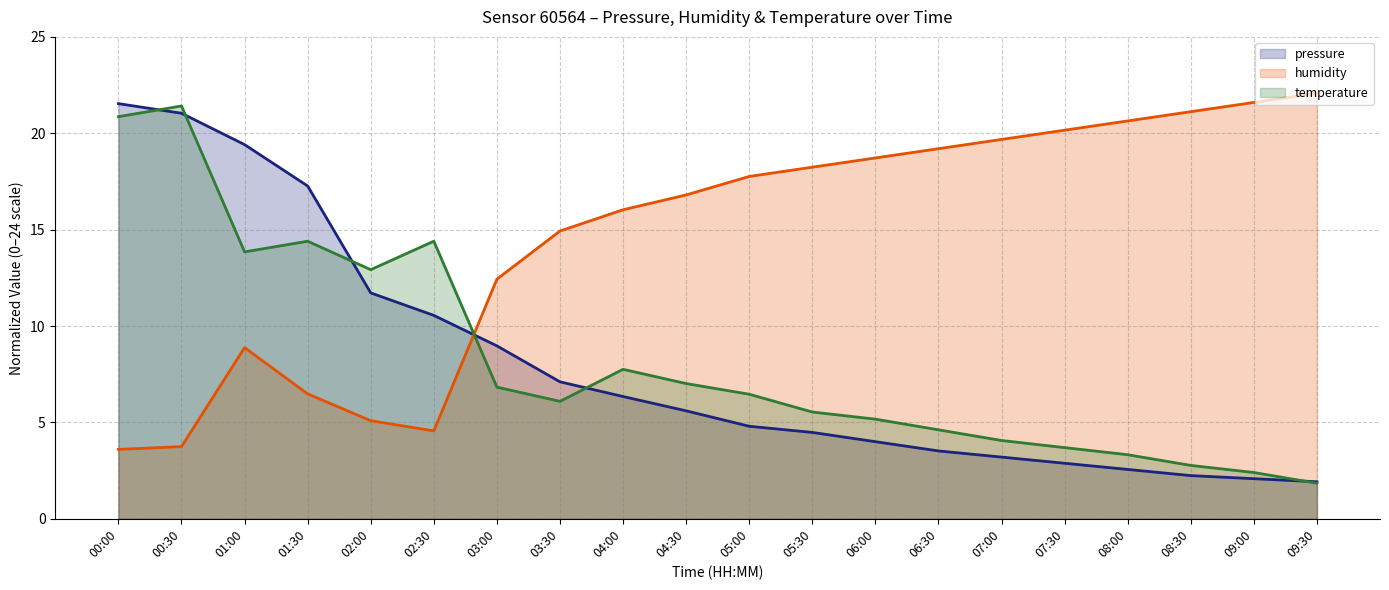

Reading left to right, extract all data points from this chart.

pressure (line): 00:00=21.5	00:30=21.0	01:00=19.4	01:30=17.3	02:00=11.7	02:30=10.6	03:00=9.0	03:30=7.1	04:00=6.3	04:30=5.6	05:00=4.8	05:30=4.5	06:00=4.0	06:30=3.5	07:00=3.2	07:30=2.9	08:00=2.6	08:30=2.2	09:00=2.1	09:30=1.9
humidity (line): 00:00=3.6	00:30=3.7	01:00=8.9	01:30=6.5	02:00=5.1	02:30=4.6	03:00=12.4	03:30=14.9	04:00=16.0	04:30=16.8	05:00=17.8	05:30=18.2	06:00=18.7	06:30=19.2	07:00=19.7	07:30=20.2	08:00=20.6	08:30=21.1	09:00=21.6	09:30=22.1
temperature (line): 00:00=20.9	00:30=21.4	01:00=13.8	01:30=14.4	02:00=12.9	02:30=14.4	03:00=6.8	03:30=6.1	04:00=7.8	04:30=7.0	05:00=6.5	05:30=5.5	06:00=5.2	06:30=4.6	07:00=4.1	07:30=3.7	08:00=3.3	08:30=2.8	09:00=2.4	09:30=1.8